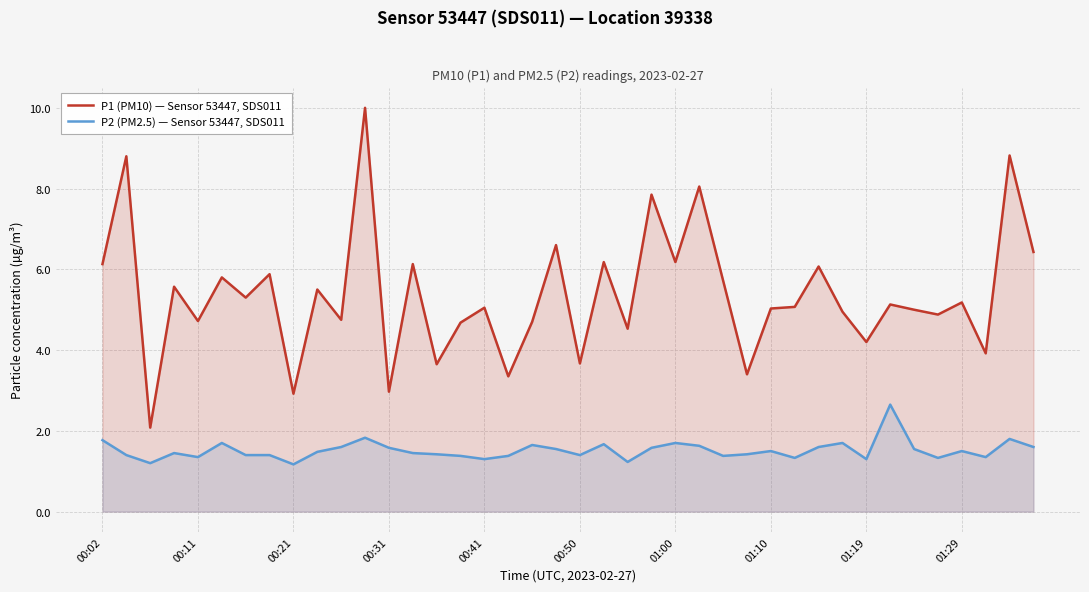

What is the difference between the second highest and minimum values in the P2 (PM2.5) — Sensor 53447, SDS011 series?

0.7